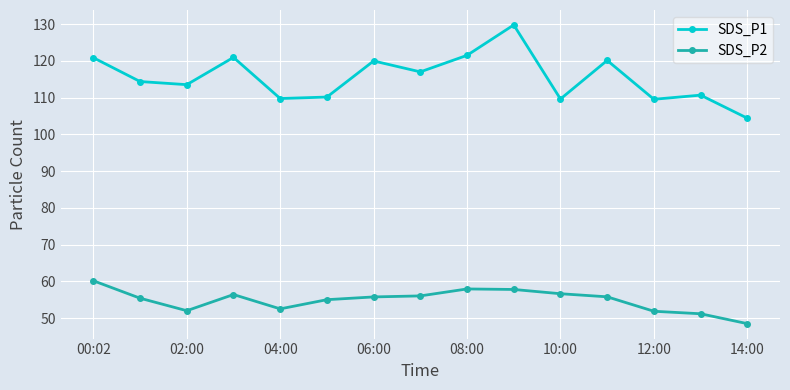

What is the sum of all SDS_P1 values?

1732.6